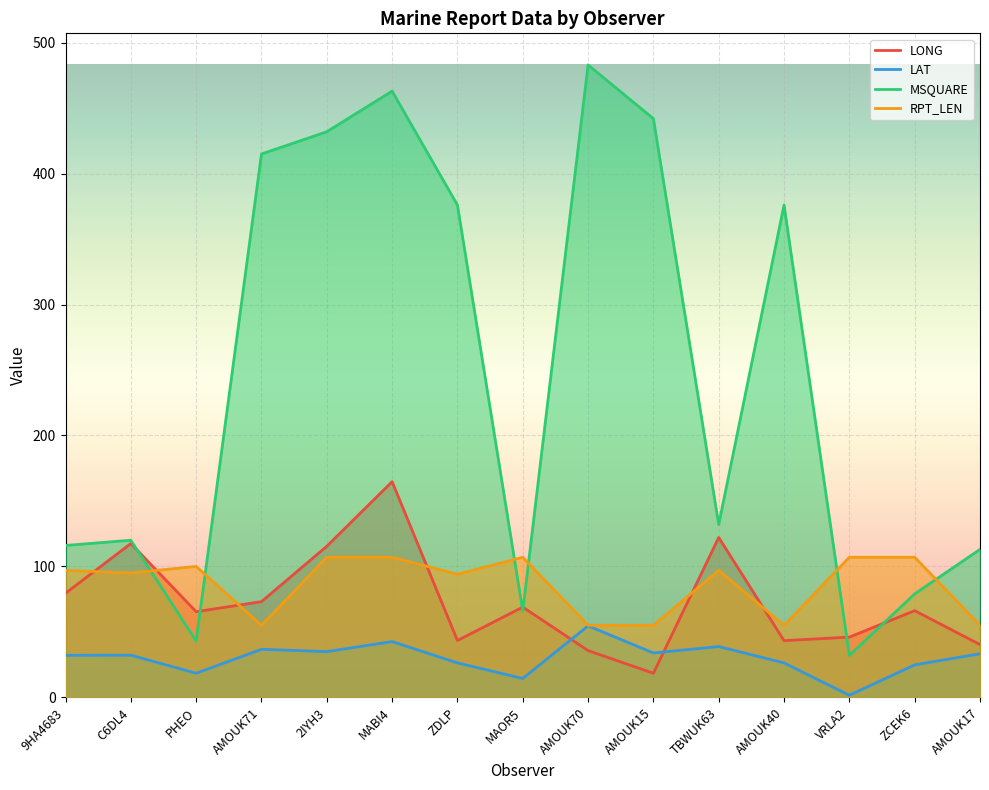

Is the value of LAT at AMOUK15 greater than the value of RPT_LEN at AMOUK70?

No